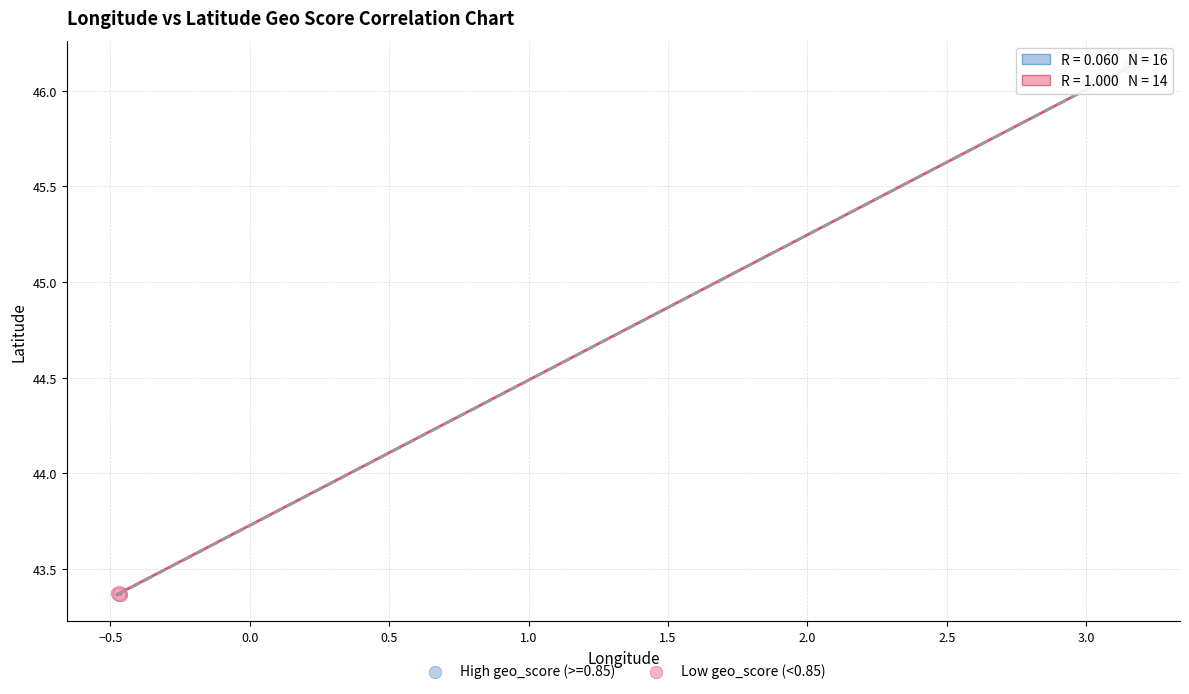

Which series has the widest spread of Y values?

Low geo_score (<0.85)